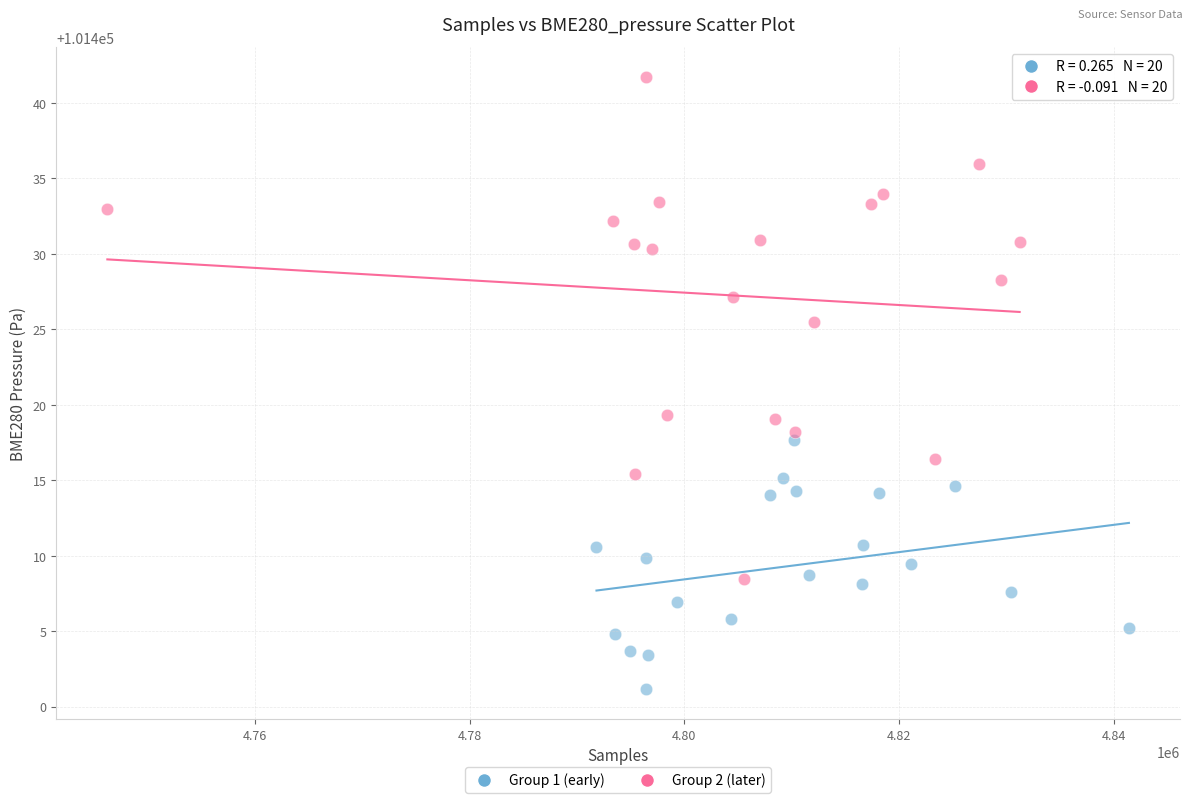

Which series reaches the maximum Y coordinate?

Group 2 (later)